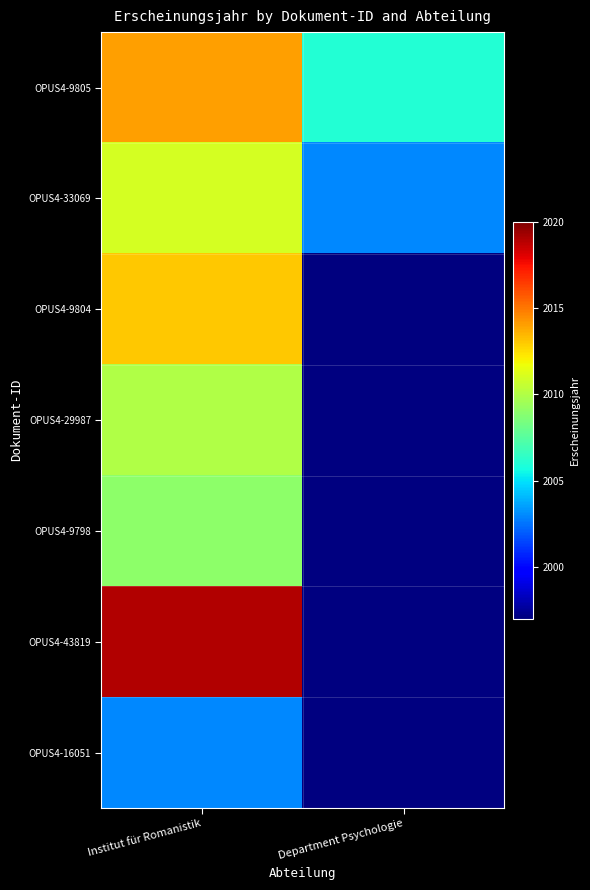

Which has a higher value, Department Psychologie or Institut für Romanistik?

Institut für Romanistik